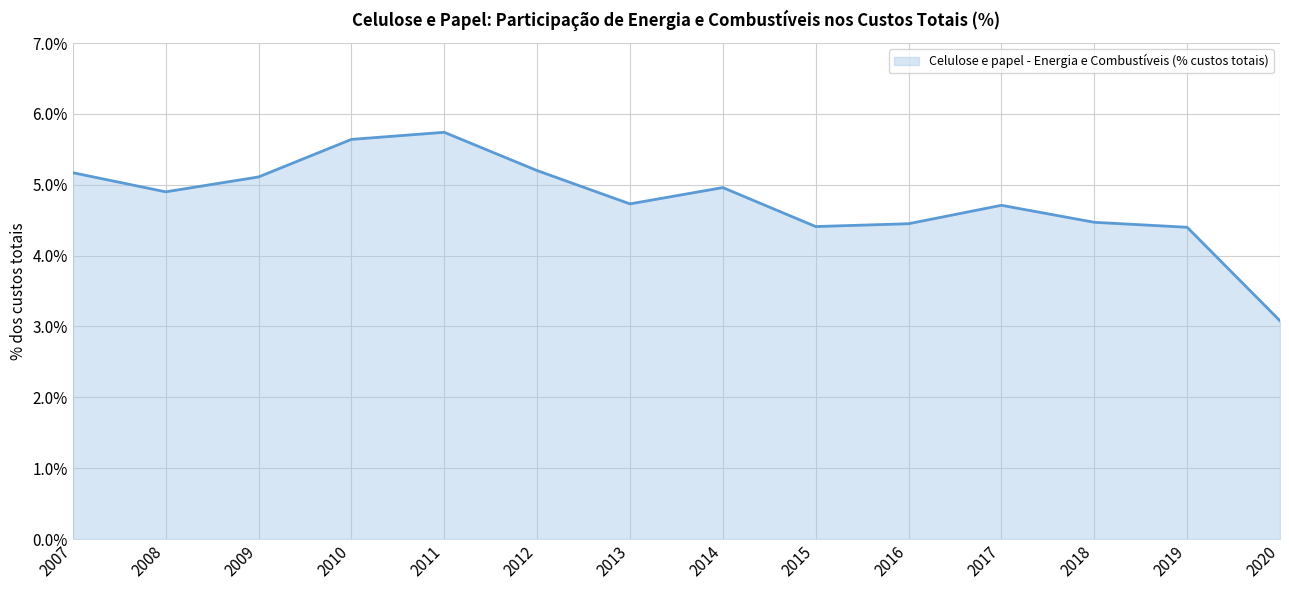

Where is the first local minimum?

2008